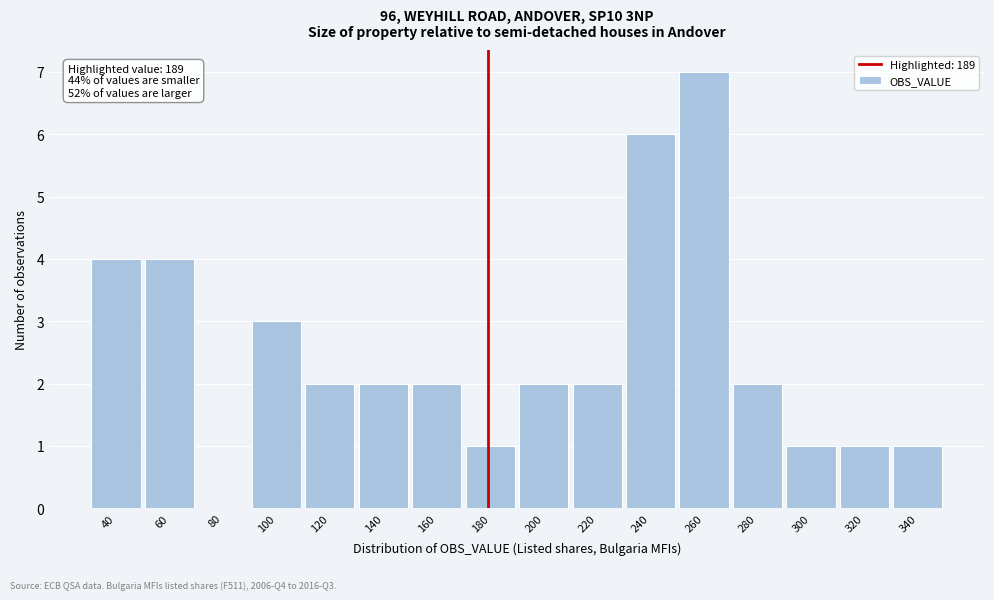

Reading left to right, what are all the values shown in this chart?

40=4	60=4	80=0	100=3	120=2	140=2	160=2	180=1	200=2	220=2	240=6	260=7	280=2	300=1	320=1	340=1